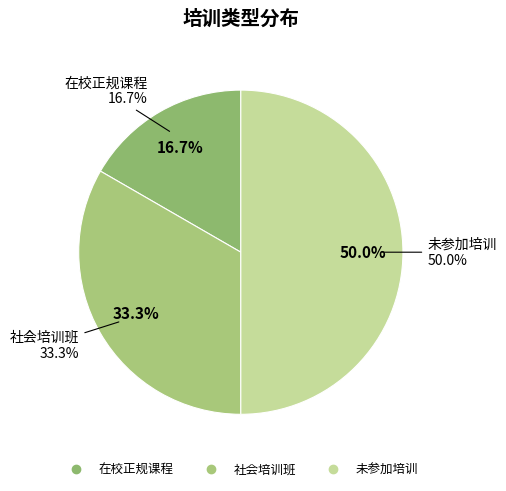

What is the ratio of the value at 社会培训班 to the value at 未参加培训?

0.7